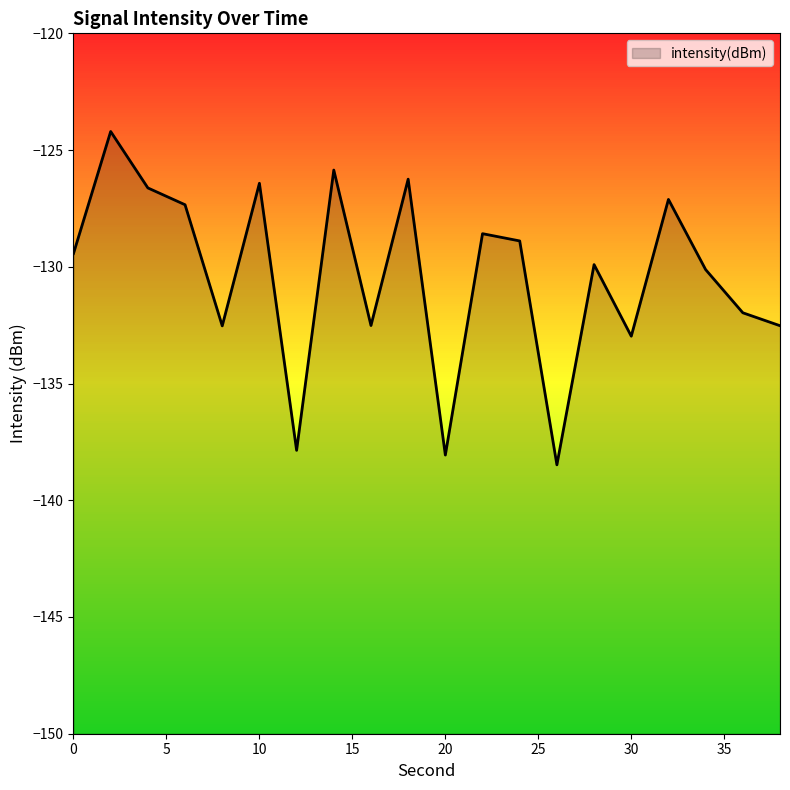

Reading left to right, transcribe all the data shown in this chart.

-129.4	-124.2	-126.6	-127.3	-132.5	-126.4	-137.9	-125.9	-132.5	-126.2	-138.1	-128.6	-128.9	-138.5	-129.9	-133.0	-127.1	-130.1	-132.0	-132.5